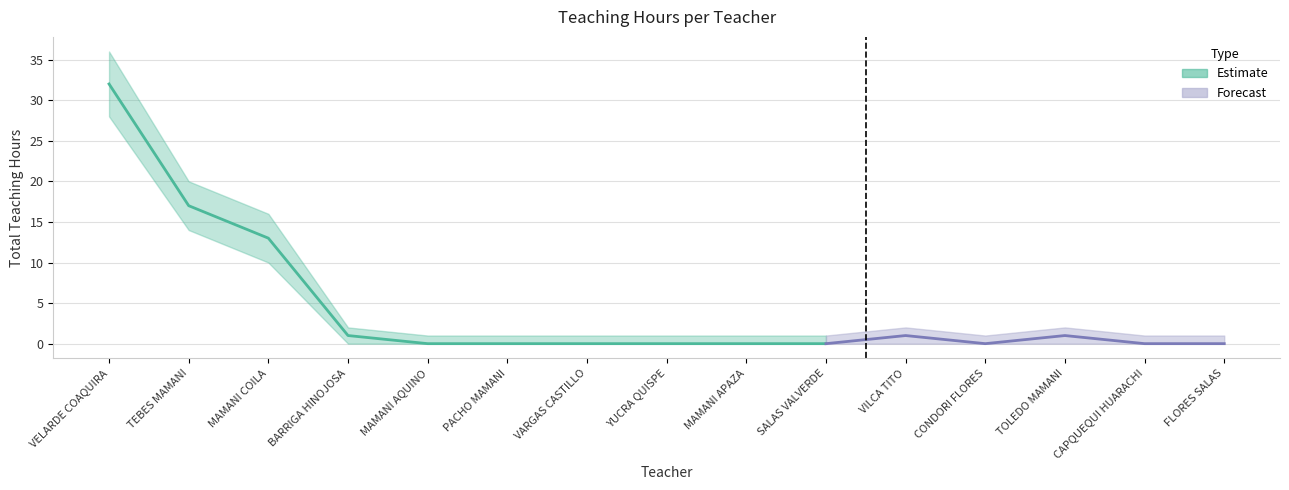

What is the label of the 11th point from the right?

MAMANI AQUINO, JUAN TEODORO